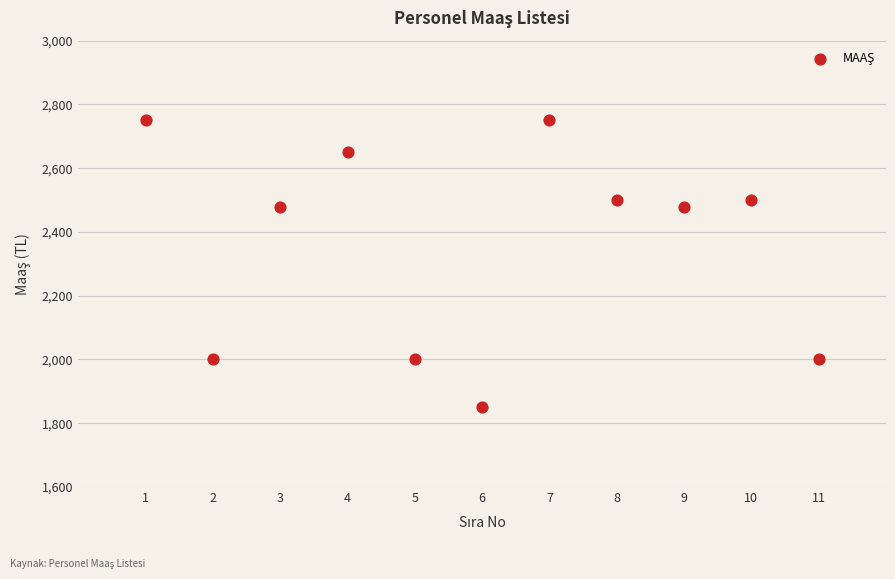

What is the average X value?

6